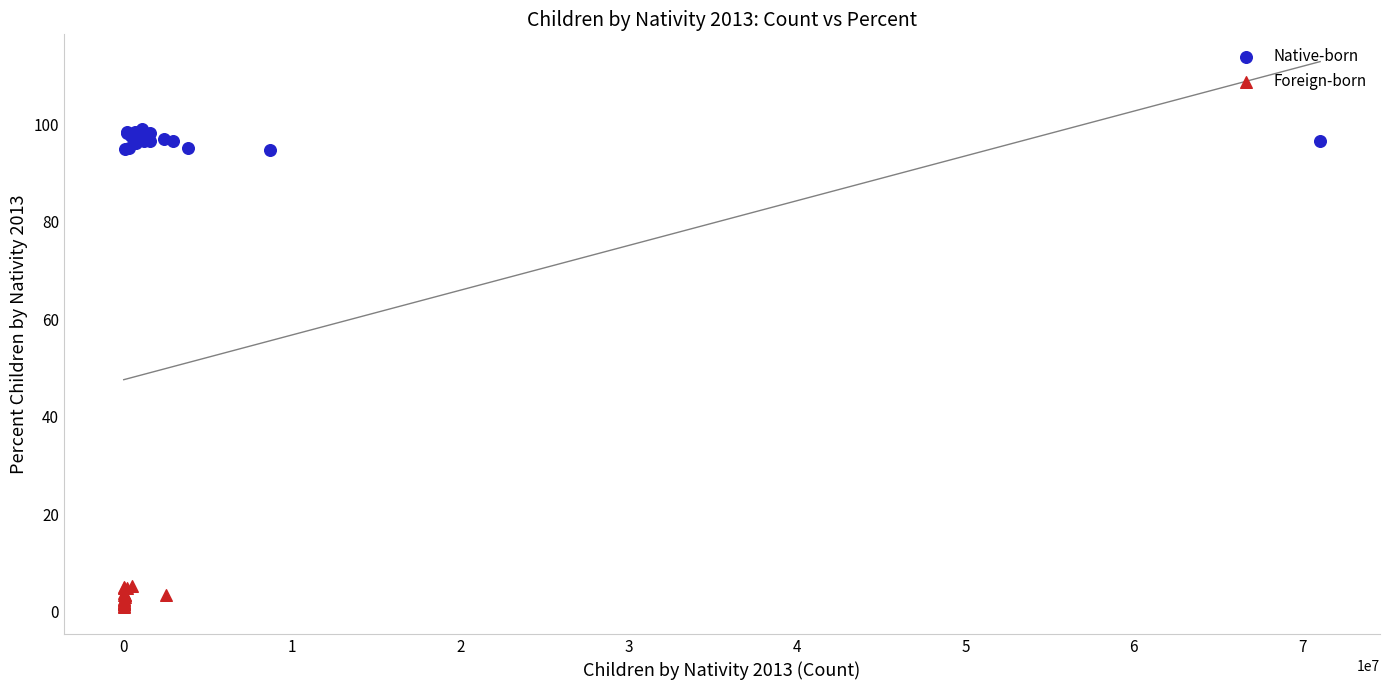

Which series contains the lowest Y value?

Foreign-born